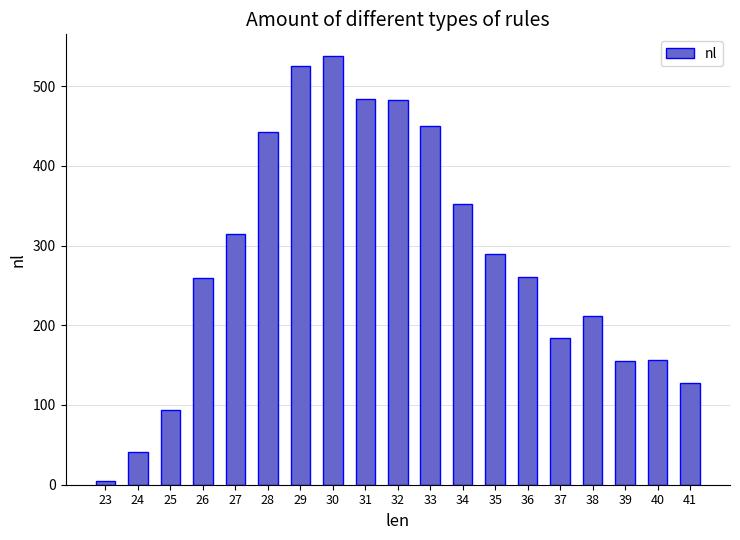

What is the sum of all values?

5371